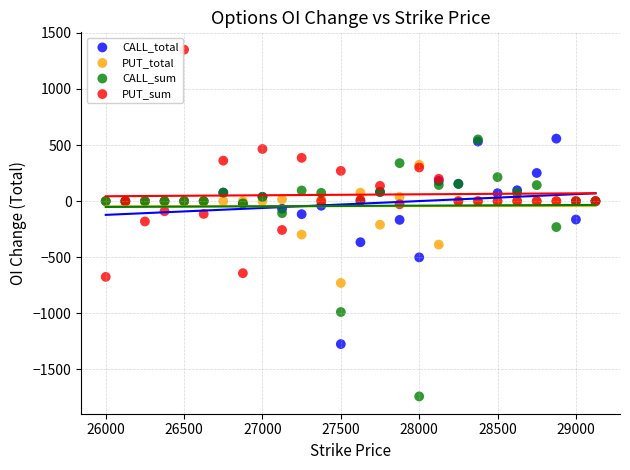

What are all the series names shown in the legend?

CALL_total, PUT_total, CALL_sum, PUT_sum